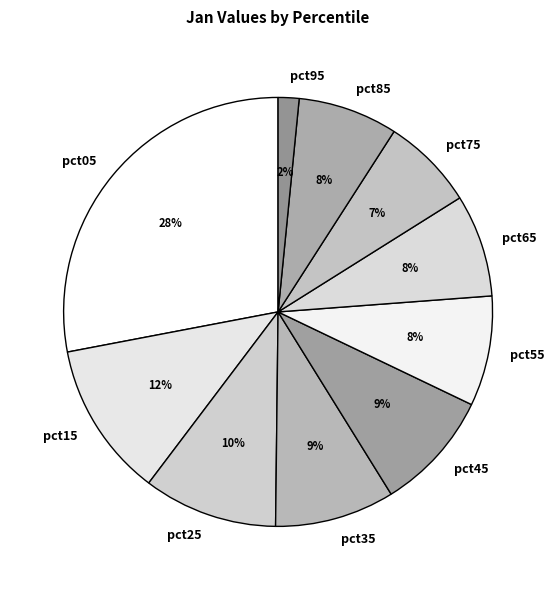

How many segments does this pie chart have?

10